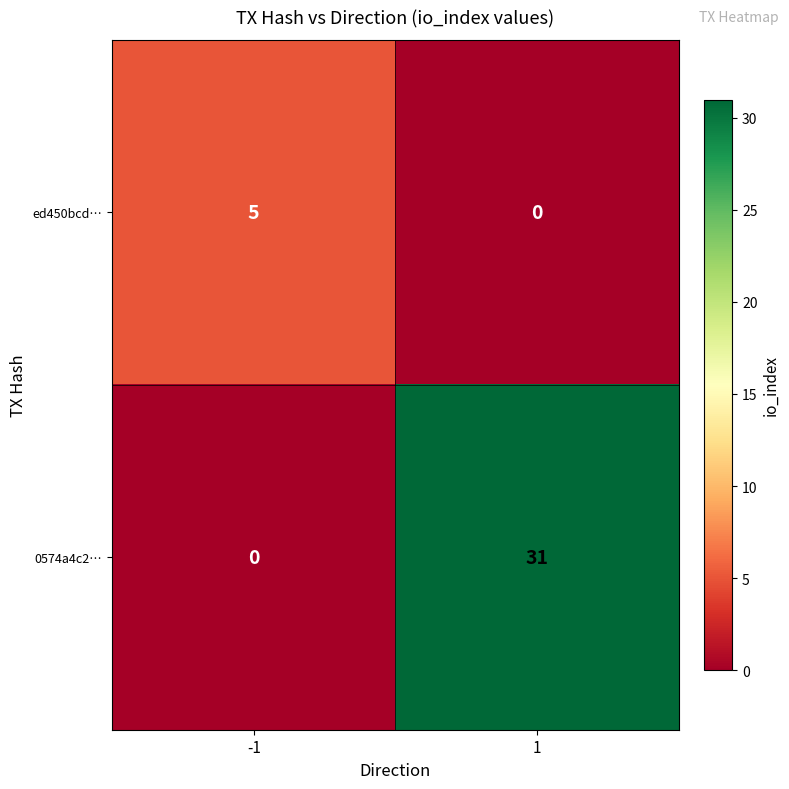

Is it true that 0574a4c2… equals 20 at 1?

False